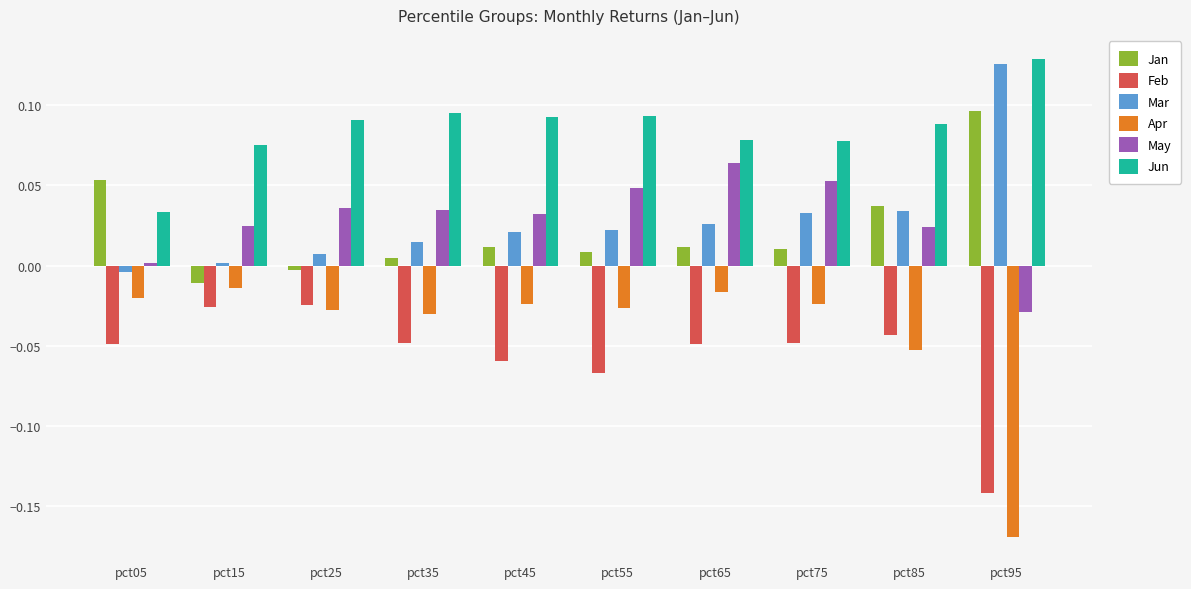

Is it true that Feb equals -0.0 at pct05?

True